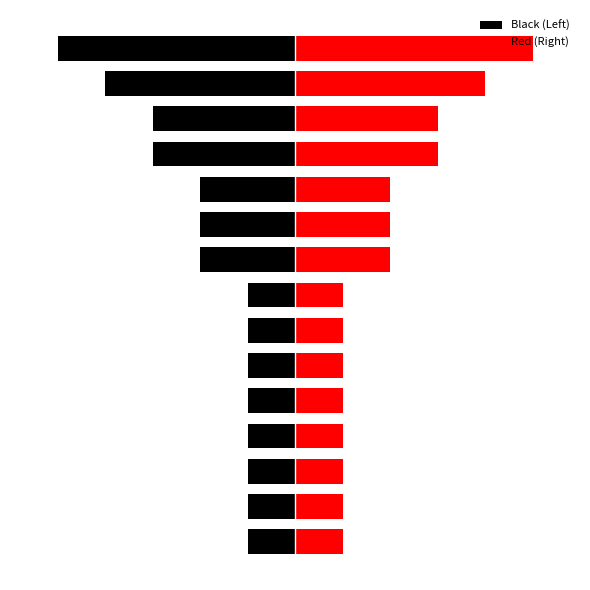

Which series has the largest total across all categories?

Red (Right)